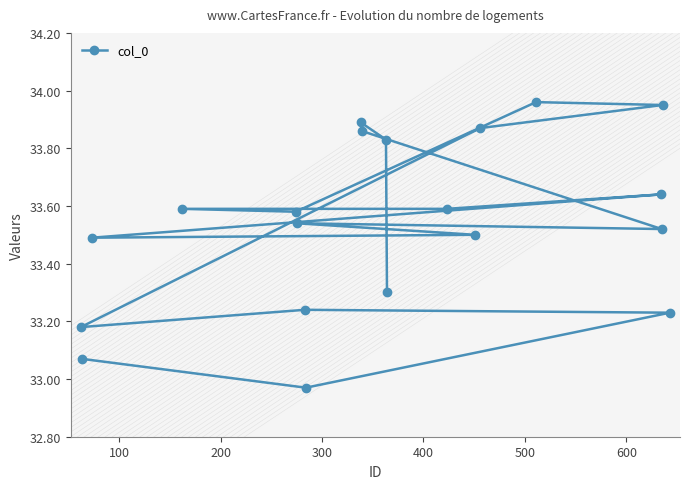

True or false: there are more than 1 points higher than both neighbors.

True